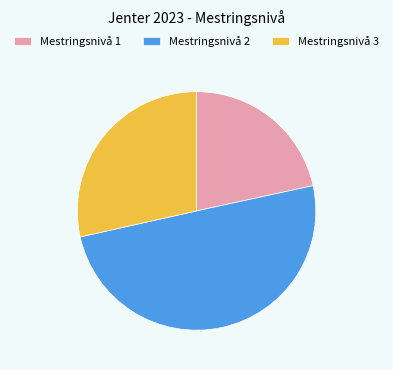

True or false: Mestringsnivå 1 accounts for 22% of the total.

True